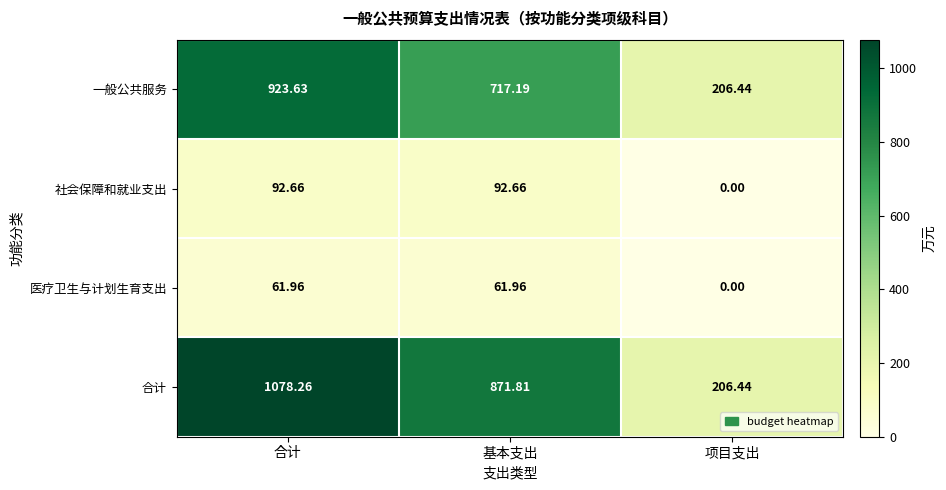

Which category has the lowest value in the 社会保障和就业支出 series?

项目支出